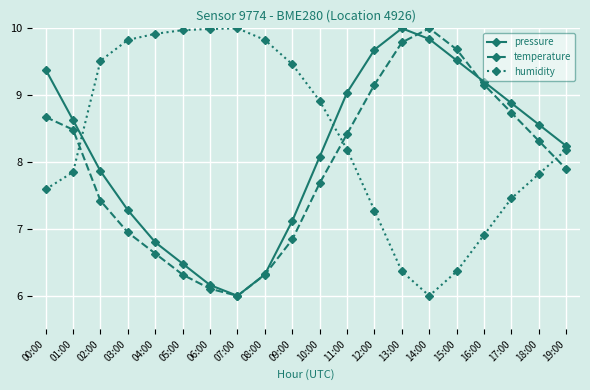

What is the difference between the maximum and minimum values in the humidity series?

4.0